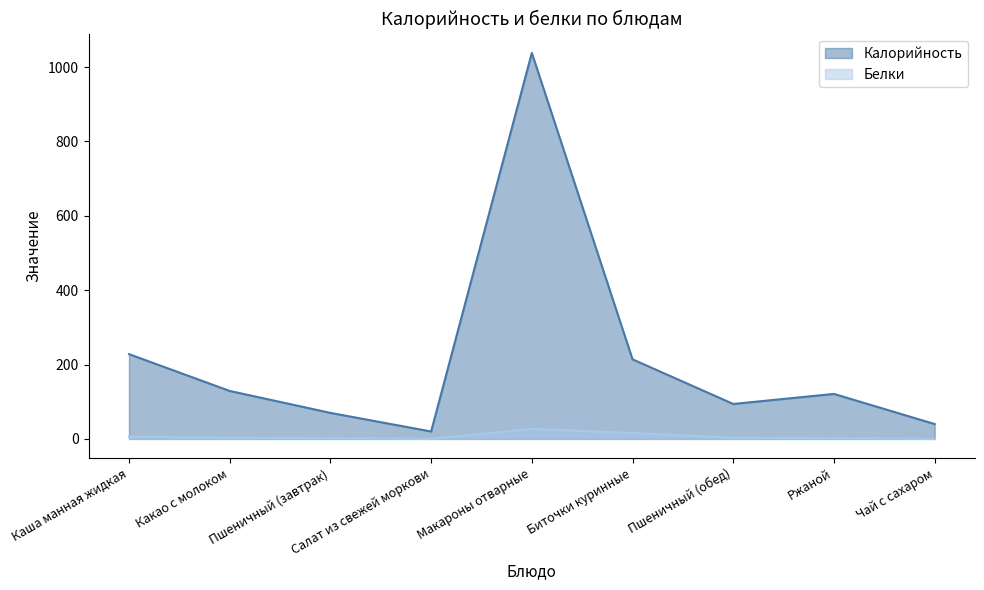

In Калорийность, how many points are lower than both neighbors (excluding endpoints)?

2